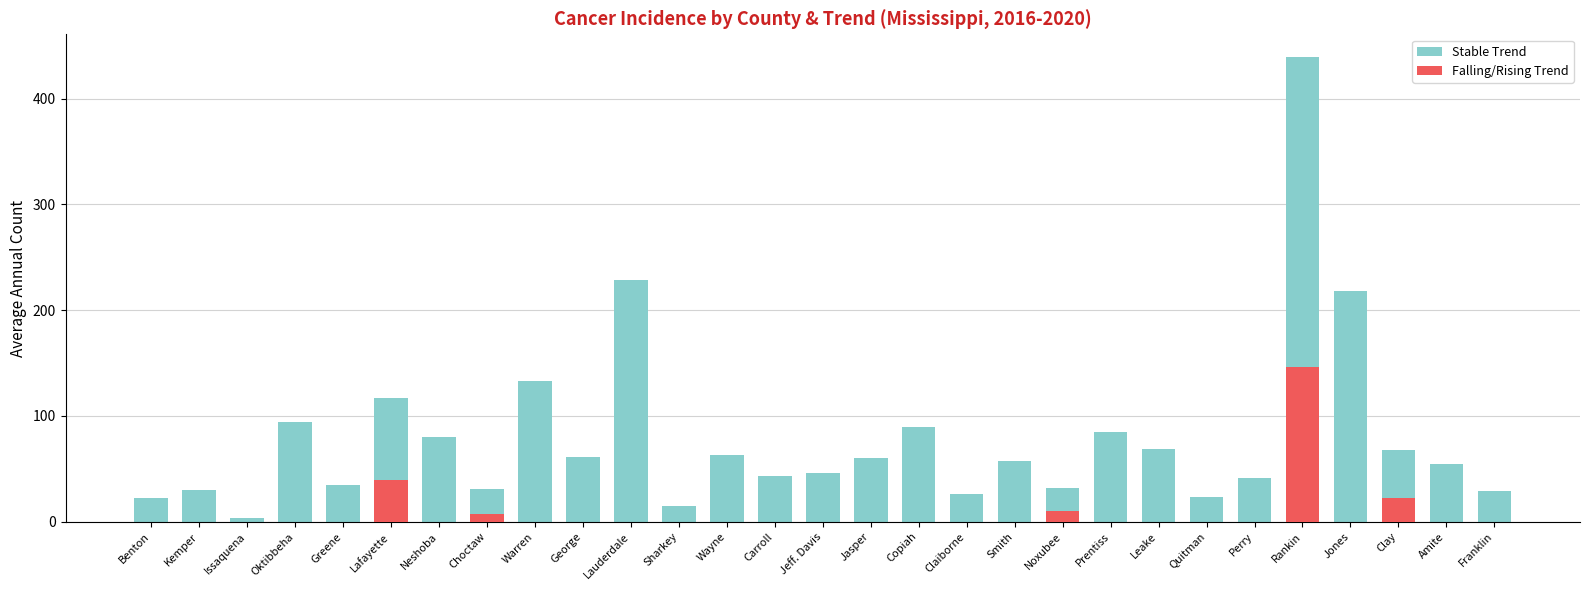

Which series changed the most between Warren and Quitman?

Stable Trend